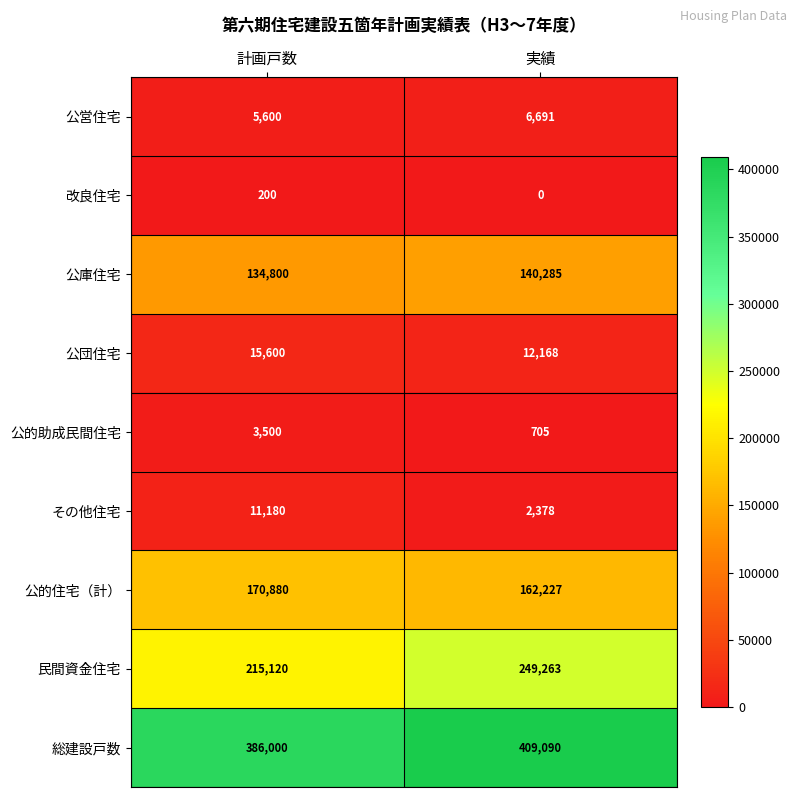

What is the difference between the maximum and minimum values in the 総建設戸数 series?

23090